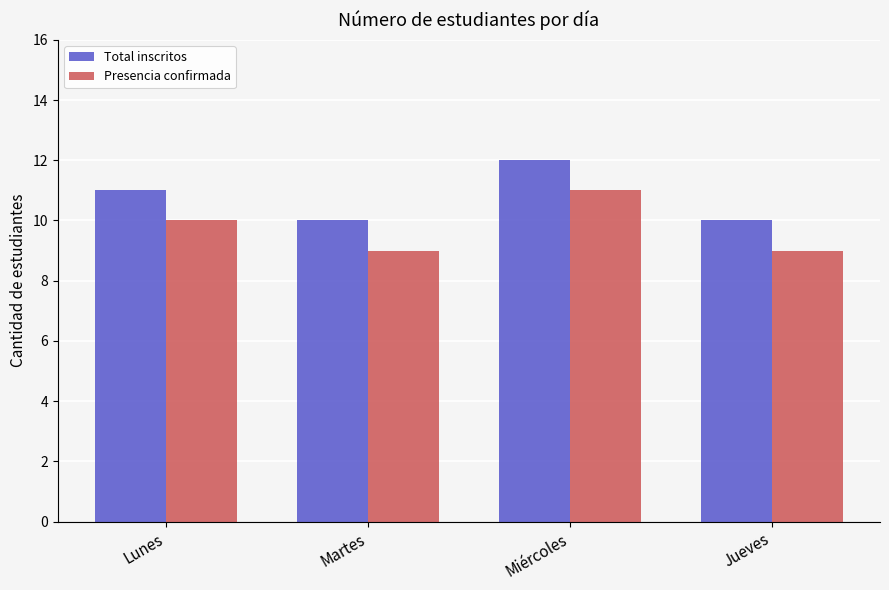

Rank the series at Miércoles from lowest to highest value.

Presencia confirmada, Total inscritos